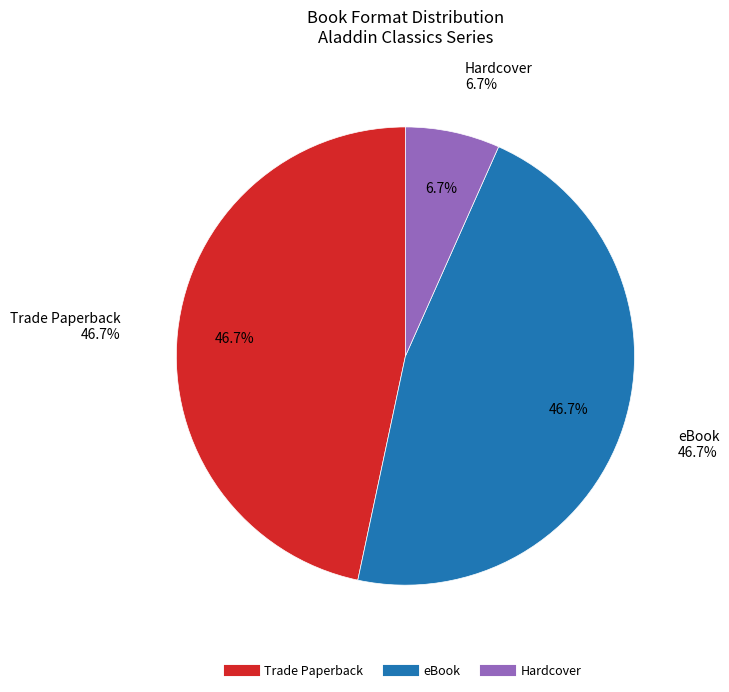

What percentage do eBook and Trade Paperback together represent?

93.3%